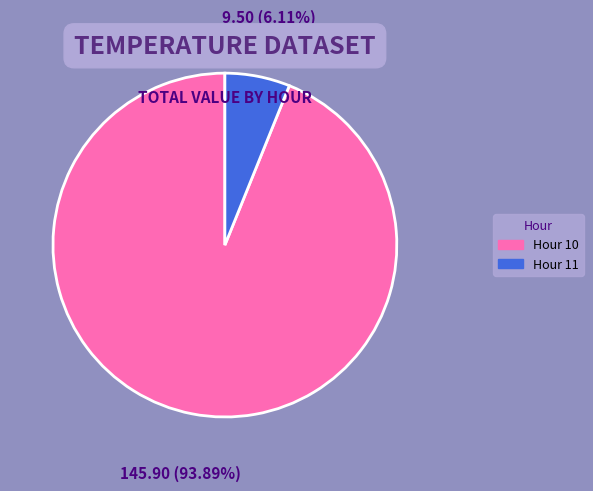

Which slice represents more than half of the pie?

Hour 10